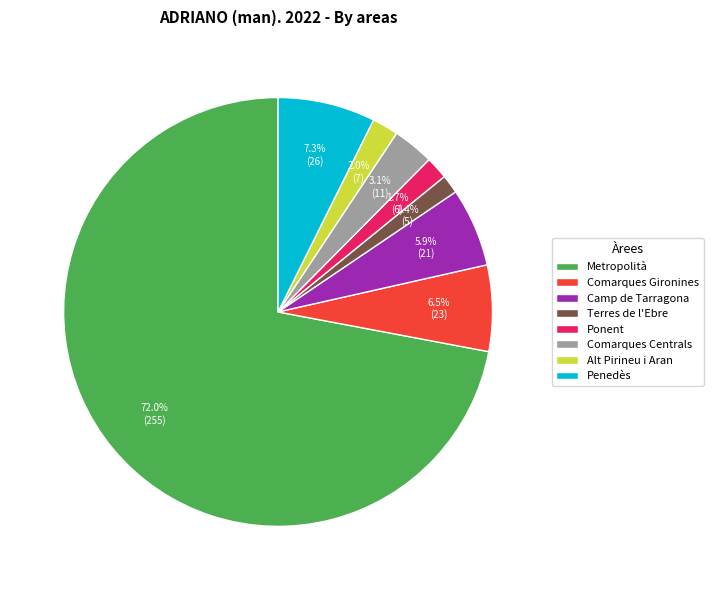

What percentage is NOT represented by Penedès?

92.7%